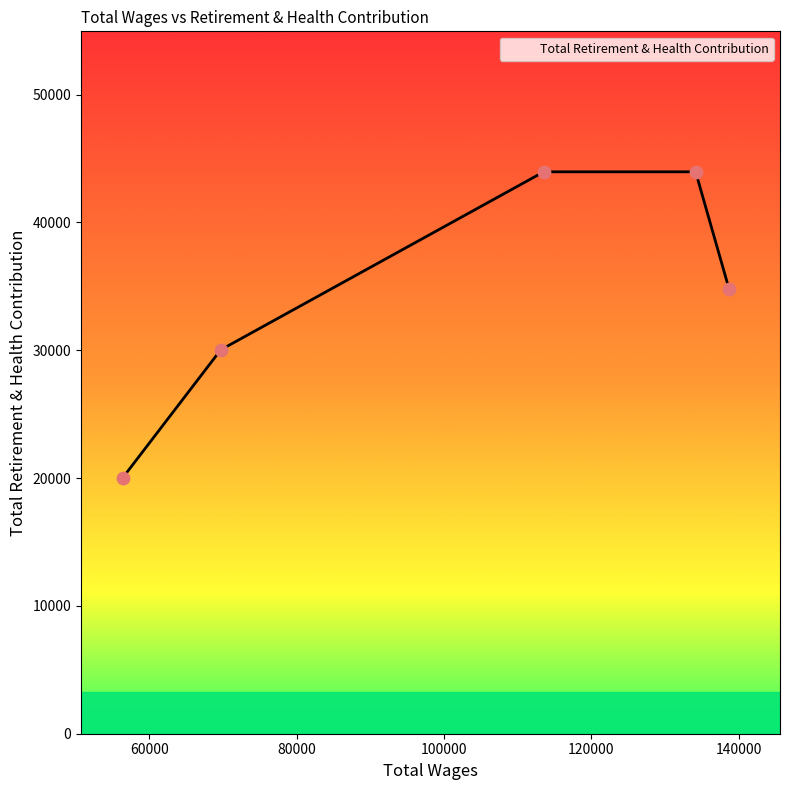

True or false: the data has more than 2 interior local peaks.

False